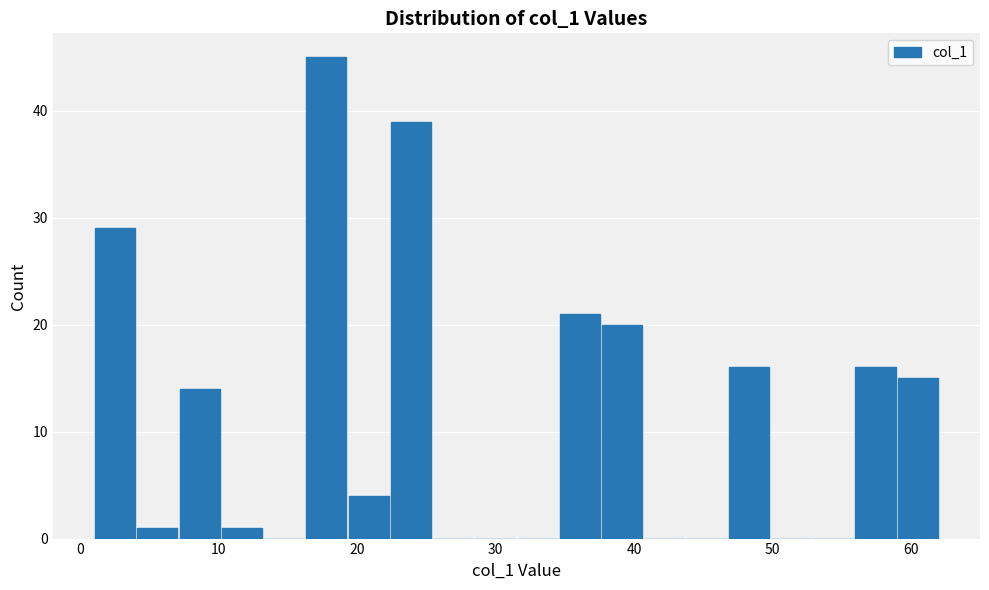

Around what value on the x-axis is the tallest bar? Give the approximate position of its centre, as read against the axis.

18